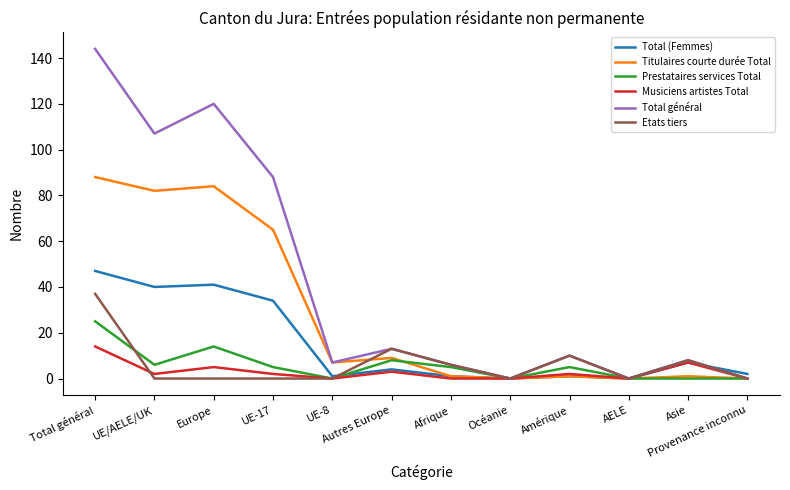

List the series in order of their peak value, lowest first.

Musiciens artistes Total, Prestataires services Total, Etats tiers, Total (Femmes), Titulaires courte durée Total, Total général